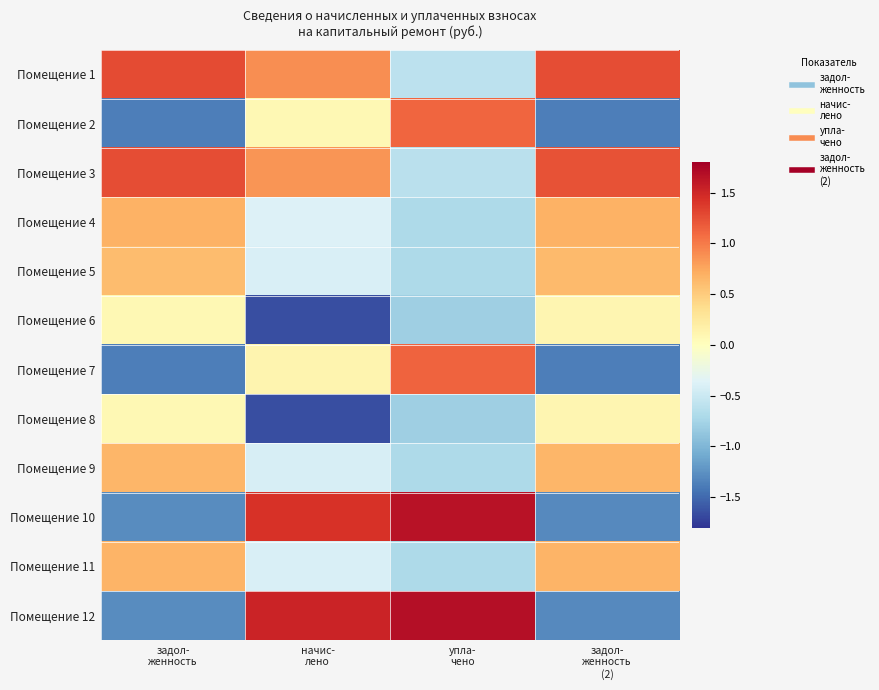

Which label corresponds to the smallest value in the chart?

начис-
лено